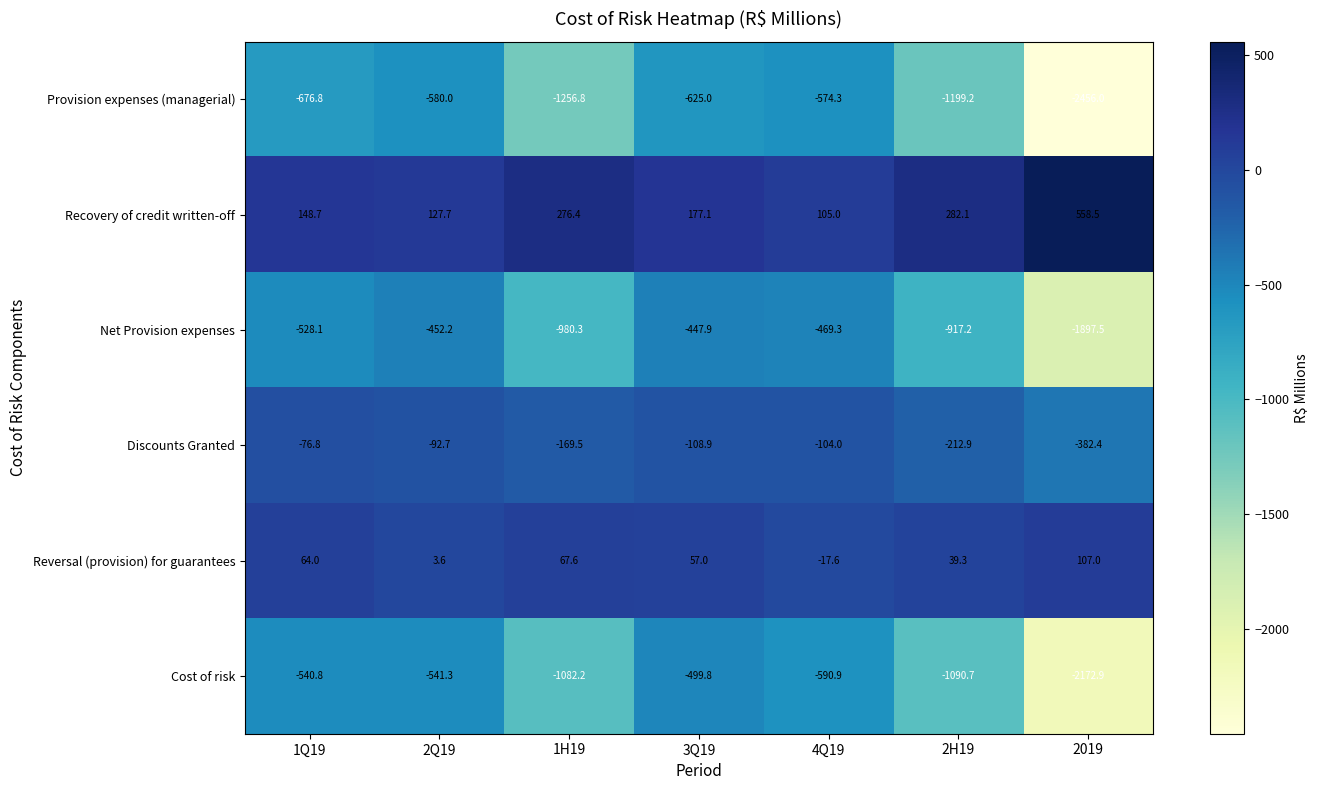

Which series has the widest spread of values?

Provision expenses (managerial)